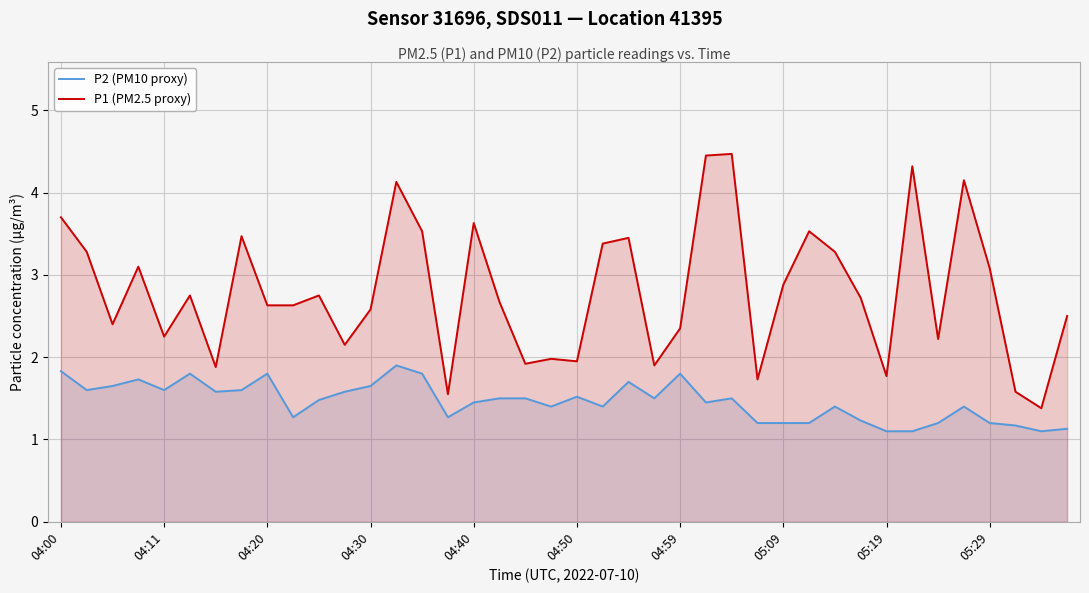

What is the greatest value displayed?

4.5